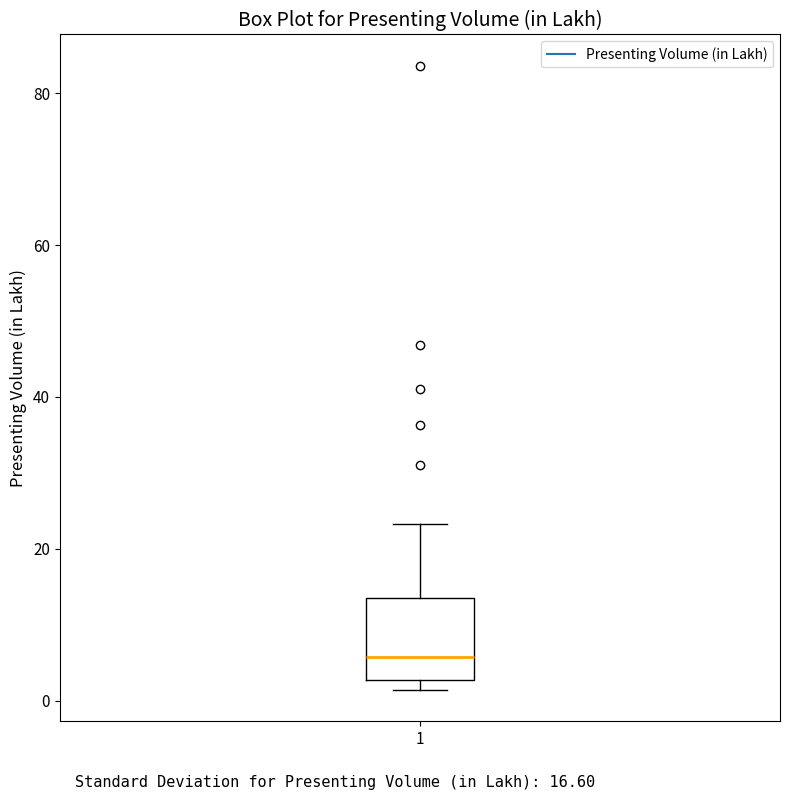

Transcribe this box plot: give where the median line is, the range the box spans, and where the two whiskers end, as read against the y-axis. The values are not printed on the chart, so give them approximately, as read against the axis.

median 6, box 2 to 14, whiskers 2 (just below the box's lower edge) to 24